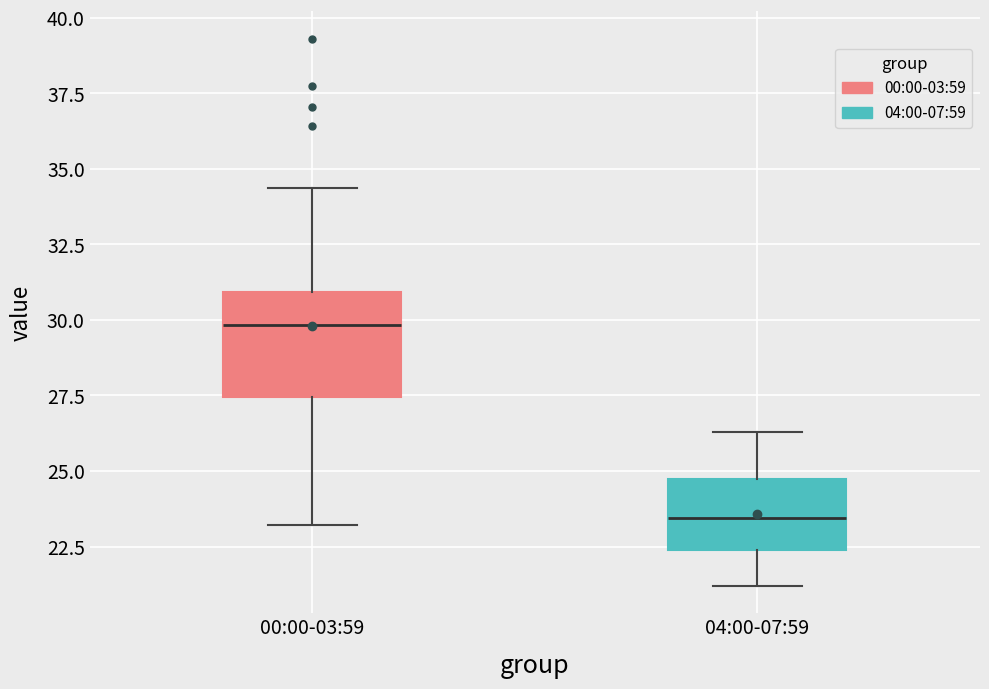

Where does the median line of the box for 00:00-03:59 sit on the y-axis? The values are not printed on the chart, so give them approximately, as read against the axis.

30.0